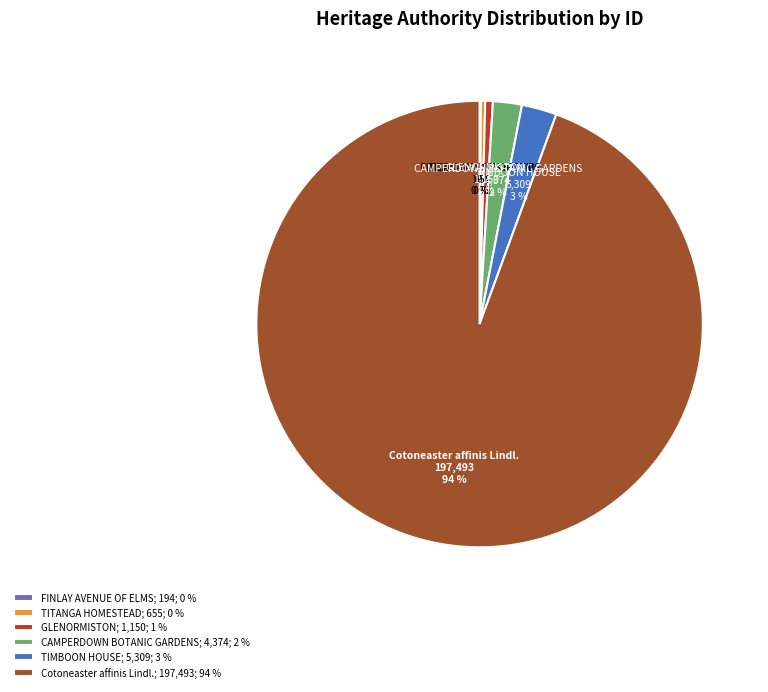

Is the sum of TITANGA HOMESTEAD and Cotoneaster affinis Lindl. greater than half?

Yes